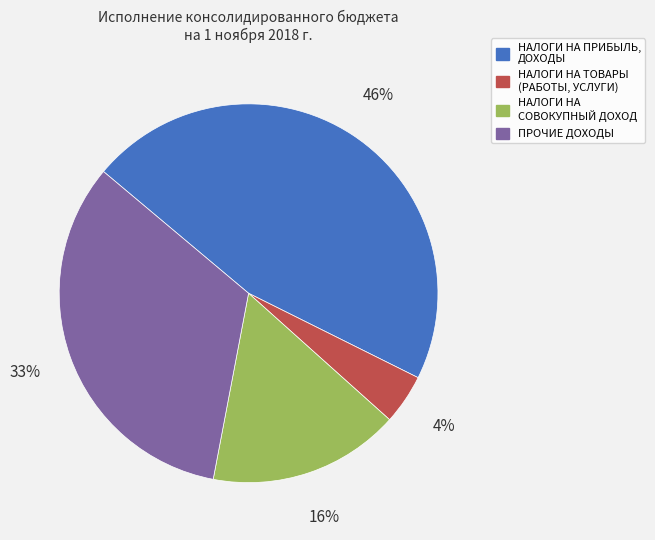

To the nearest percent, what is the average slice percentage?

25%